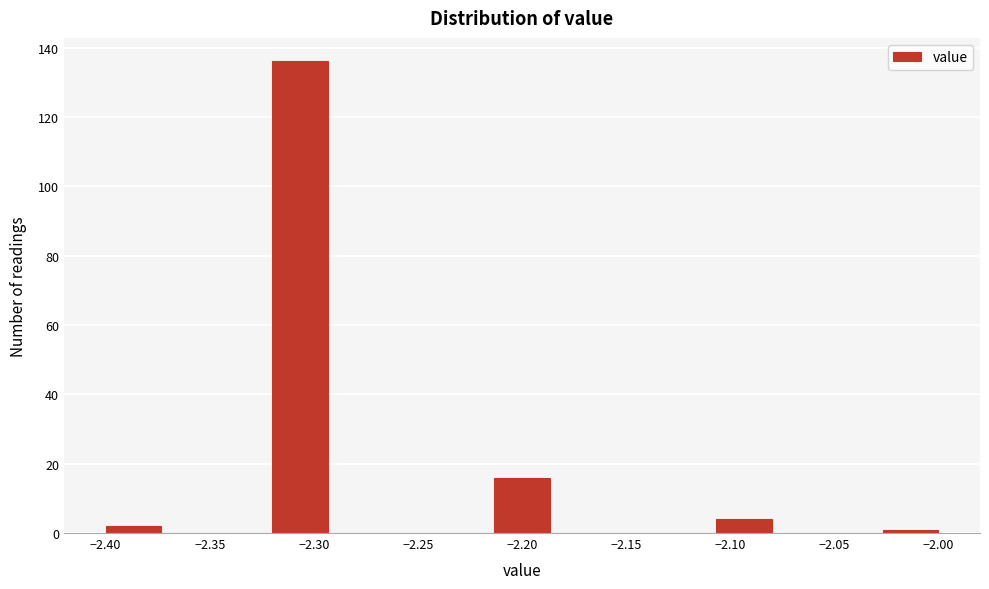

Reading left to right, list every bar in this chart as the range it spans on the x-axis followed by its height. Neither the bar edges nor the heights are printed on the chart, so give them approximately, as read against the axes.

-2.400 to -2.375: 2
-2.375 to -2.345: 0
-2.345 to -2.320: 0
-2.320 to -2.295: 136
-2.295 to -2.265: 0
-2.265 to -2.240: 0
-2.240 to -2.215: 0
-2.215 to -2.185: 16
-2.185 to -2.160: 0
-2.160 to -2.135: 0
-2.135 to -2.105: 0
-2.105 to -2.080: 4
-2.080 to -2.055: 0
-2.055 to -2.025: 0
-2.025 to -2.000: under 2